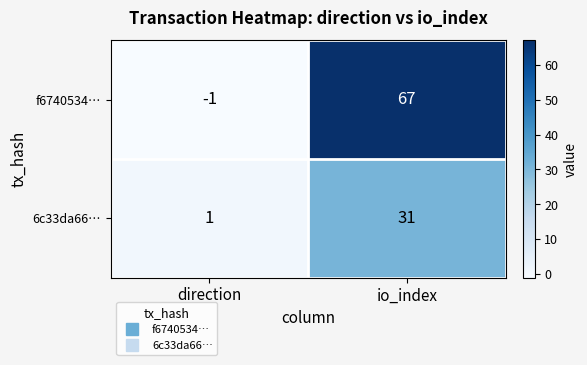

What is the average value of the f6740534… series?

33